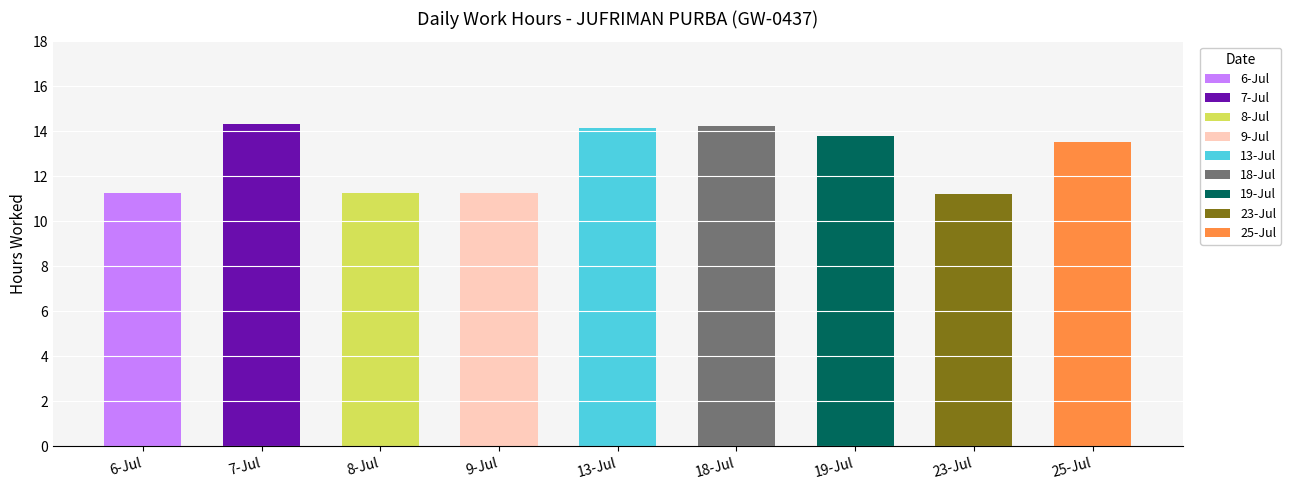

What is the smallest value displayed?

11.2